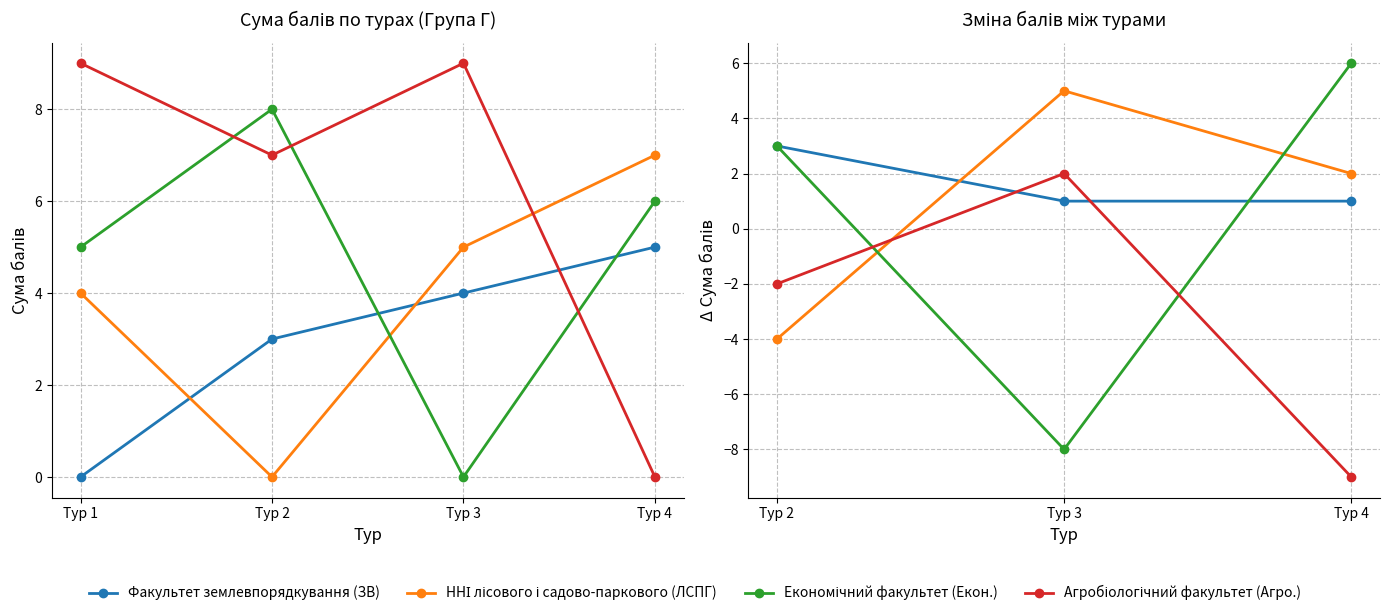

What is the smallest value displayed?

-9